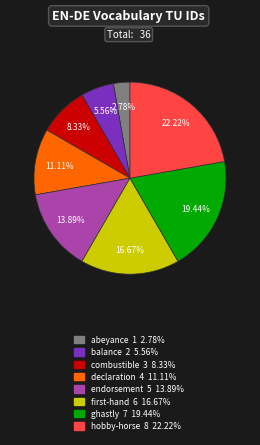

Which category has the biggest portion of the pie?

hobby-horse